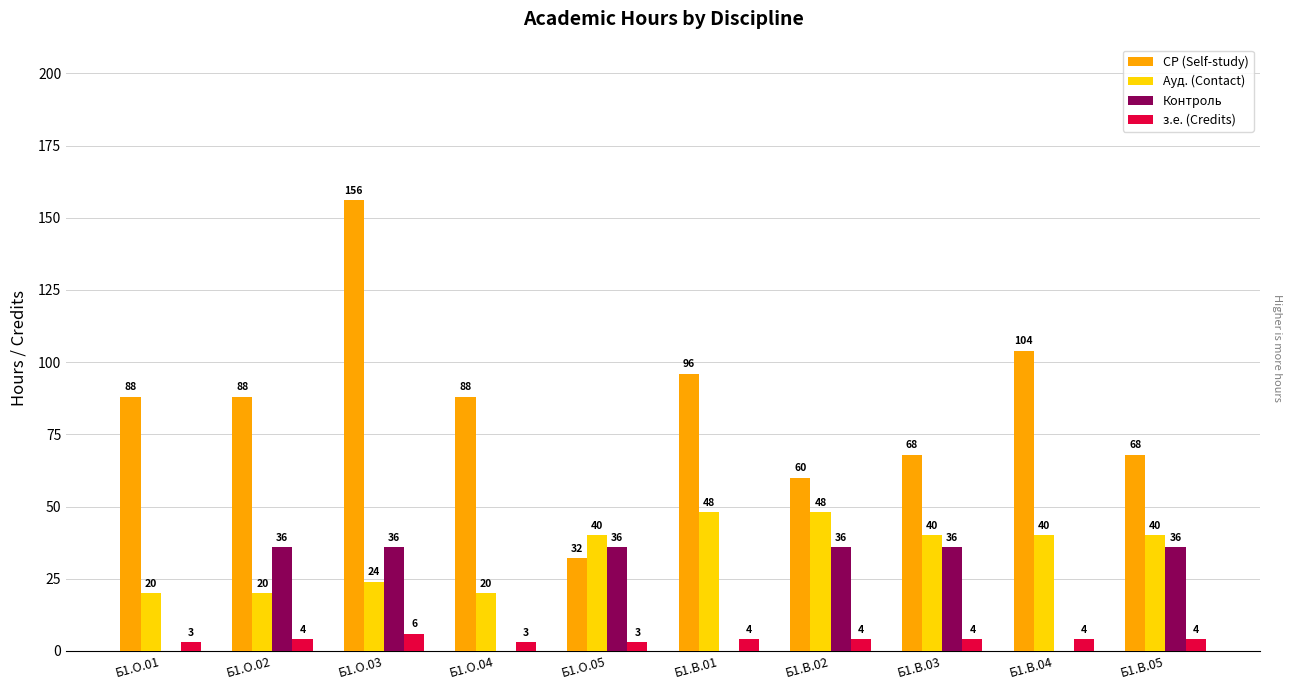

Reading right to left, list all the values displayed in this chart.

СР (Self-study): 68	104	68	60	96	32	88	156	88	88
Ауд. (Contact): 40	40	40	48	48	40	20	24	20	20
Контроль: 36	0	36	36	0	36	0	36	36	0
з.е. (Credits): 4	4	4	4	4	3	3	6	4	3